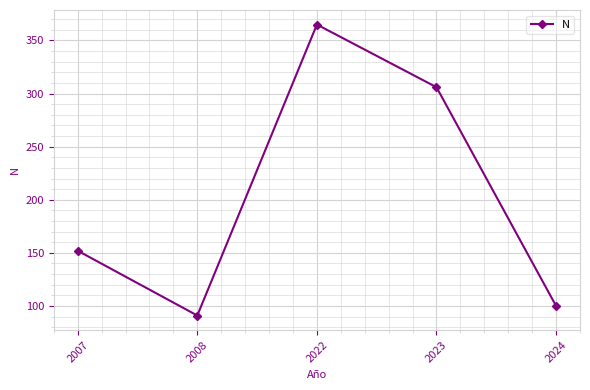

Rank the categories by value from lowest to highest.

2008, 2024, 2007, 2023, 2022